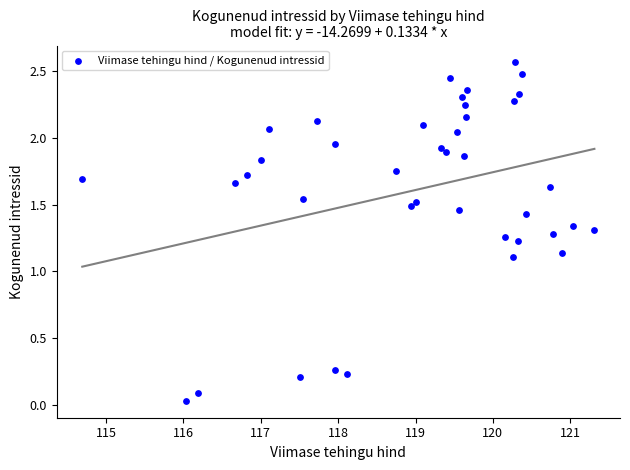

How many data points are displayed?

40